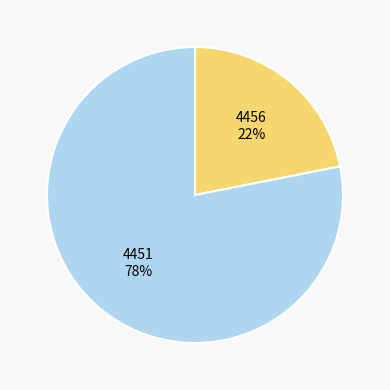

Does any single category account for the majority?

Yes